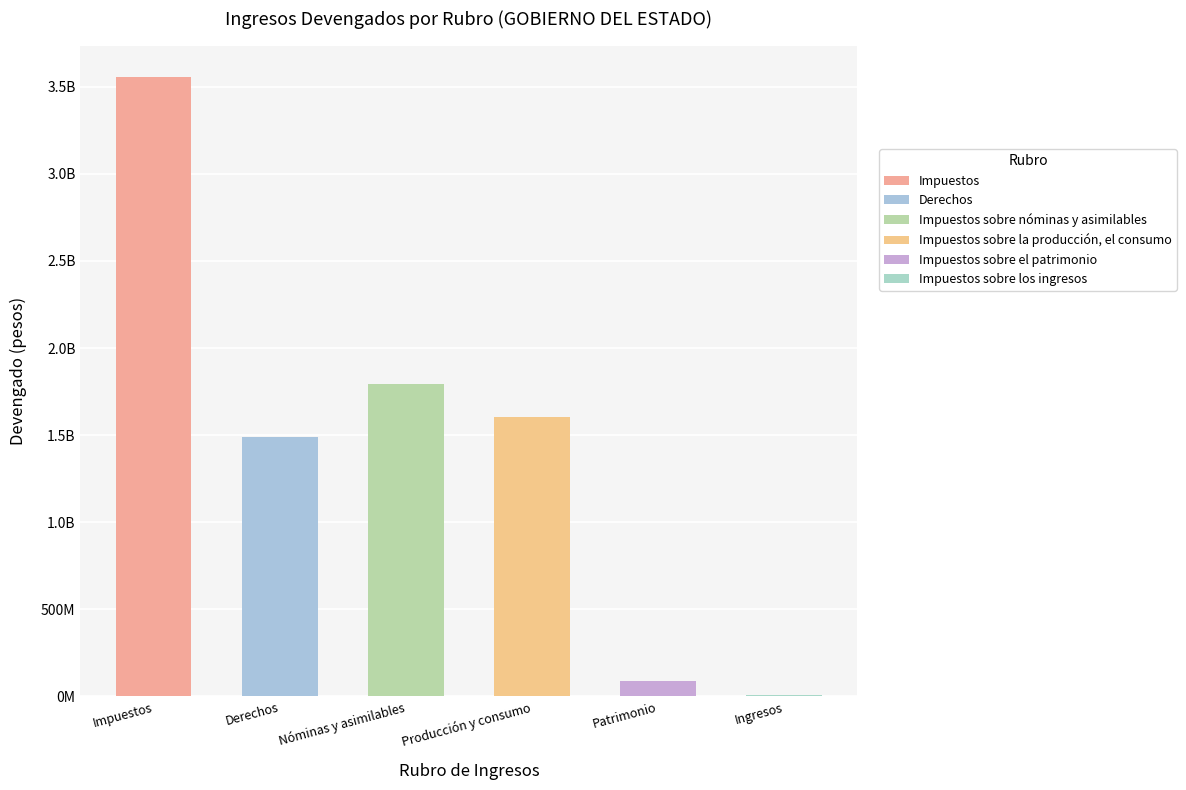

Reading left to right, what are all the values shown in this chart?

Impuestos=3558431549.3	Derechos=1487547617.6	Impuestos sobre nóminas y asimilables=1795663519.9	Impuestos sobre la producción, el consumo=1602853400.4	Impuestos sobre el patrimonio=88200539.0	Impuestos sobre los ingresos=5366893.0